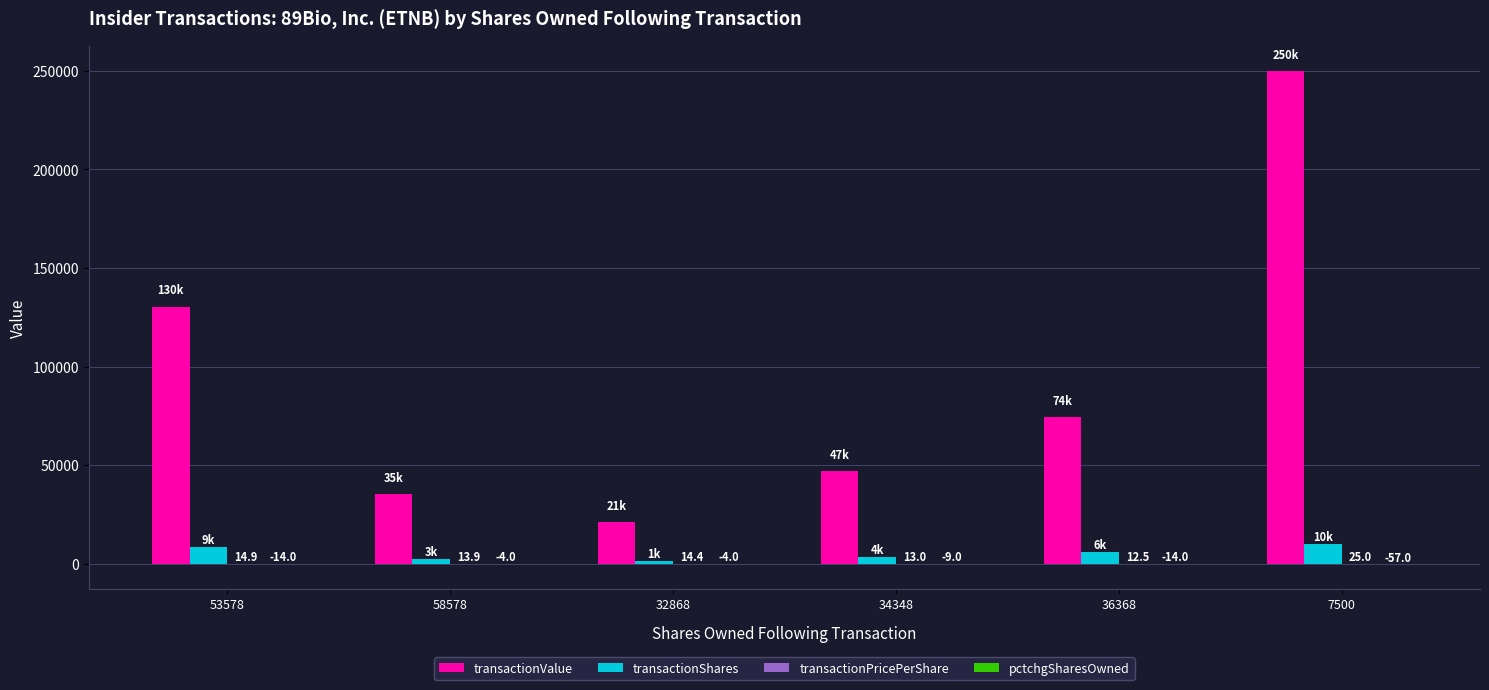

What is the total value across all series at 7500?

259968.0